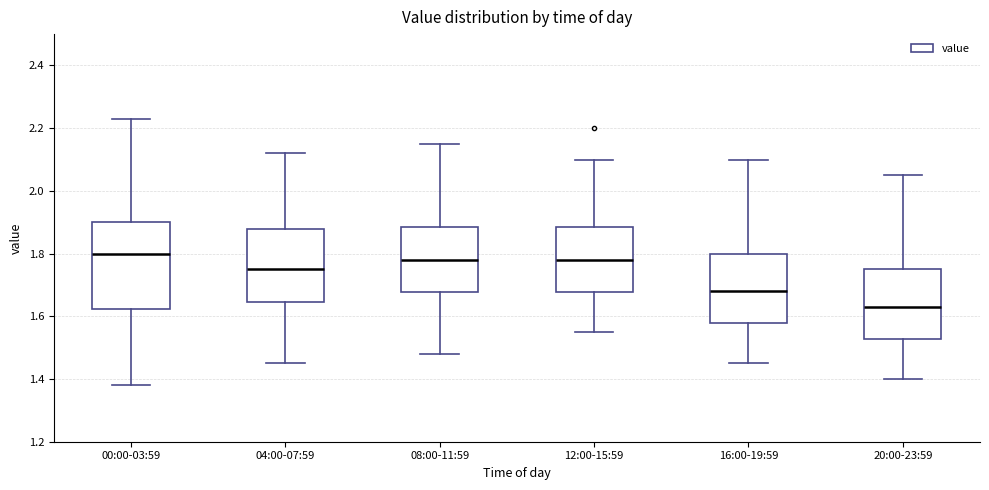

Reading left to right, read every box against the y-axis: the position of its median line, the range the box covers, and the ends of its whiskers. The values are not printed on the chart, so give them approximately, as read against the axis.

00:00-03:59: median 1.80, box 1.62 to 1.90, whiskers 1.38 to 2.24
04:00-07:59: median 1.76, box 1.64 to 1.88, whiskers 1.46 to 2.12
08:00-11:59: median 1.78, box 1.68 to 1.88, whiskers 1.48 to 2.16
12:00-15:59: median 1.78, box 1.68 to 1.88, whiskers 1.56 to 2.10
16:00-19:59: median 1.68, box 1.58 to 1.80, whiskers 1.46 to 2.10
20:00-23:59: median 1.64, box 1.52 to 1.76, whiskers 1.40 to 2.06